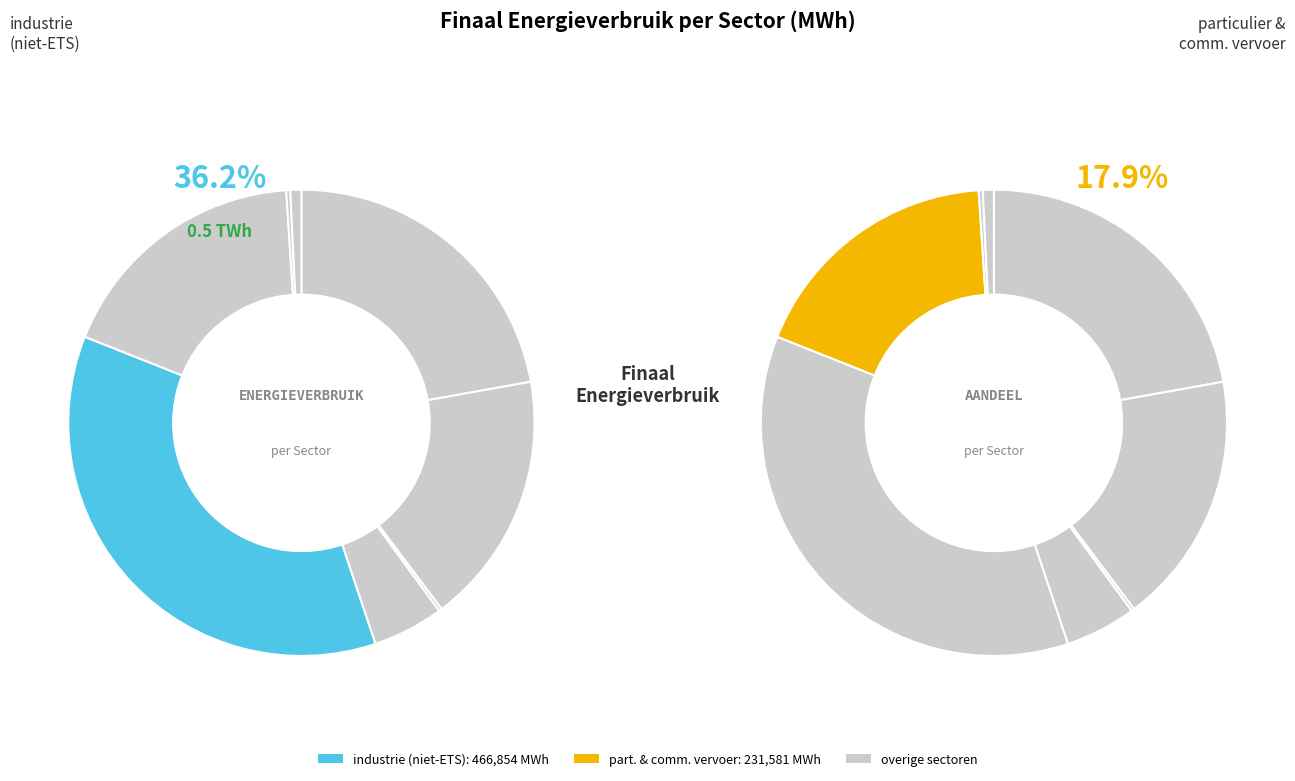

To the nearest percent, what is the average slice percentage?

12%